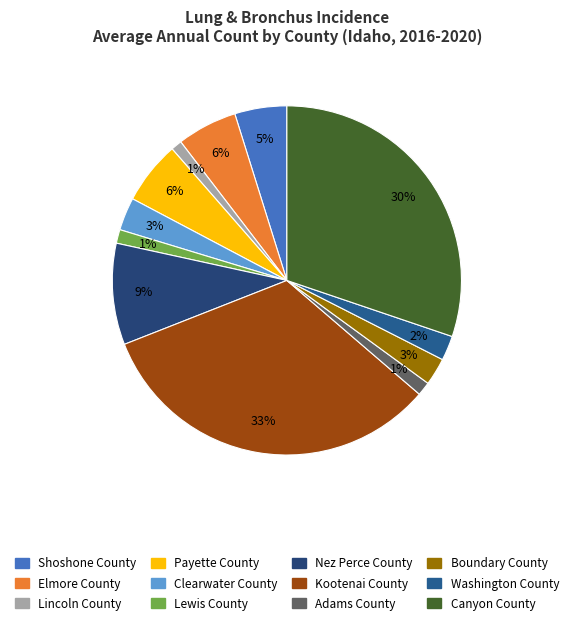

Combined, do Canyon County and Payette County account for over 50%?

No